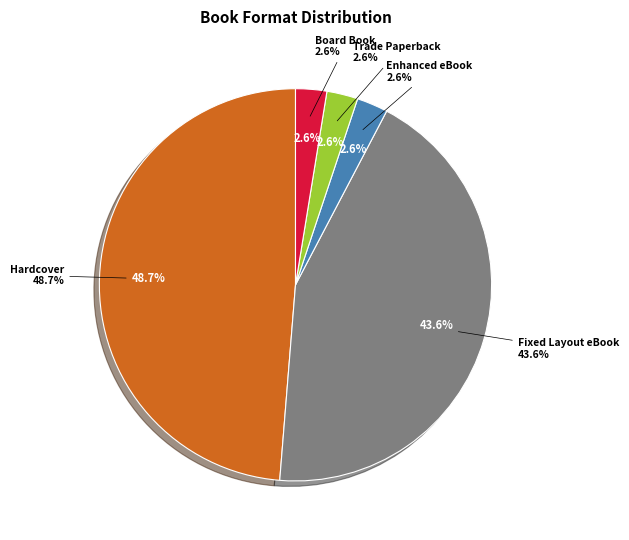

What percentage is NOT represented by Trade Paperback?

97.4%